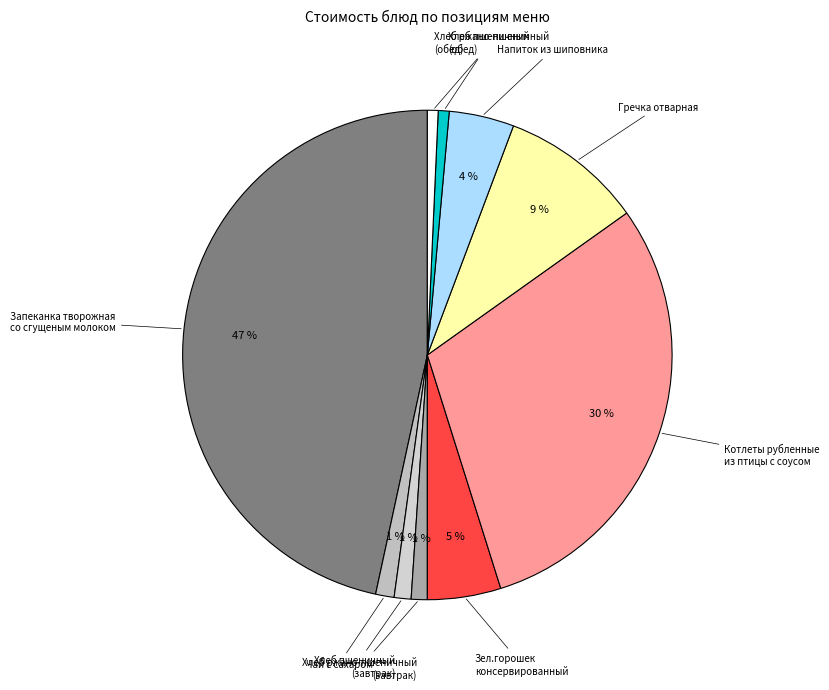

Approximately how many times larger is the value at Гречка отварная compared to Напиток из шиповника?

2.2